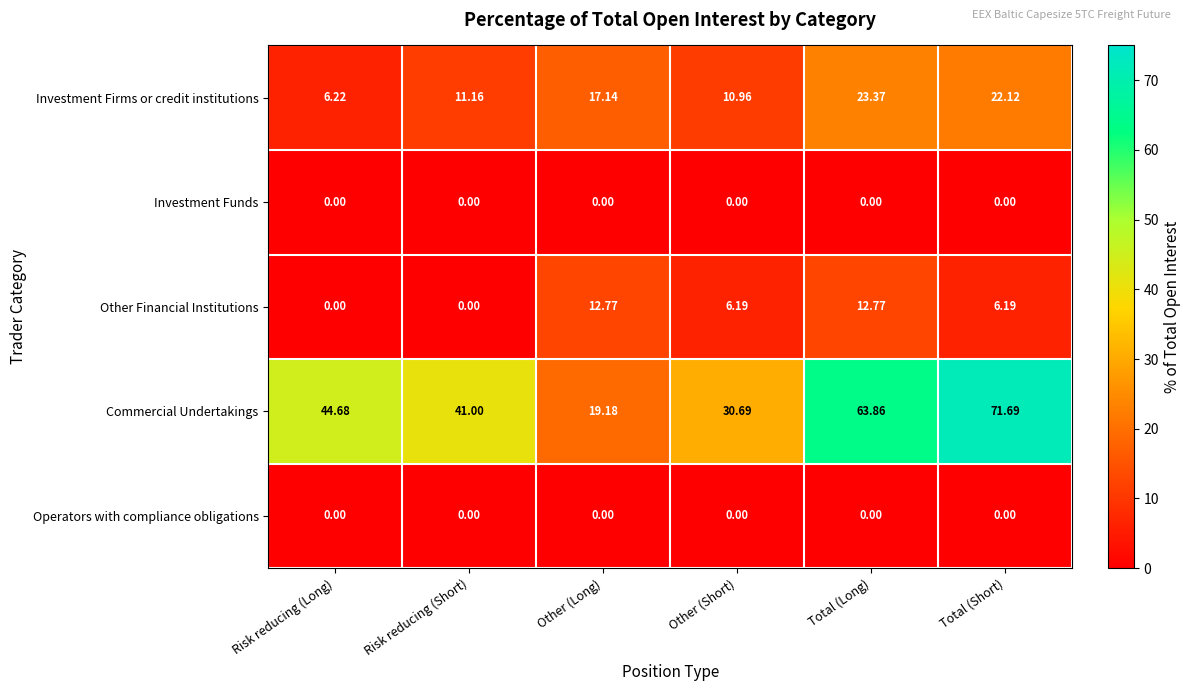

Which series has the widest spread of values?

Commercial Undertakings